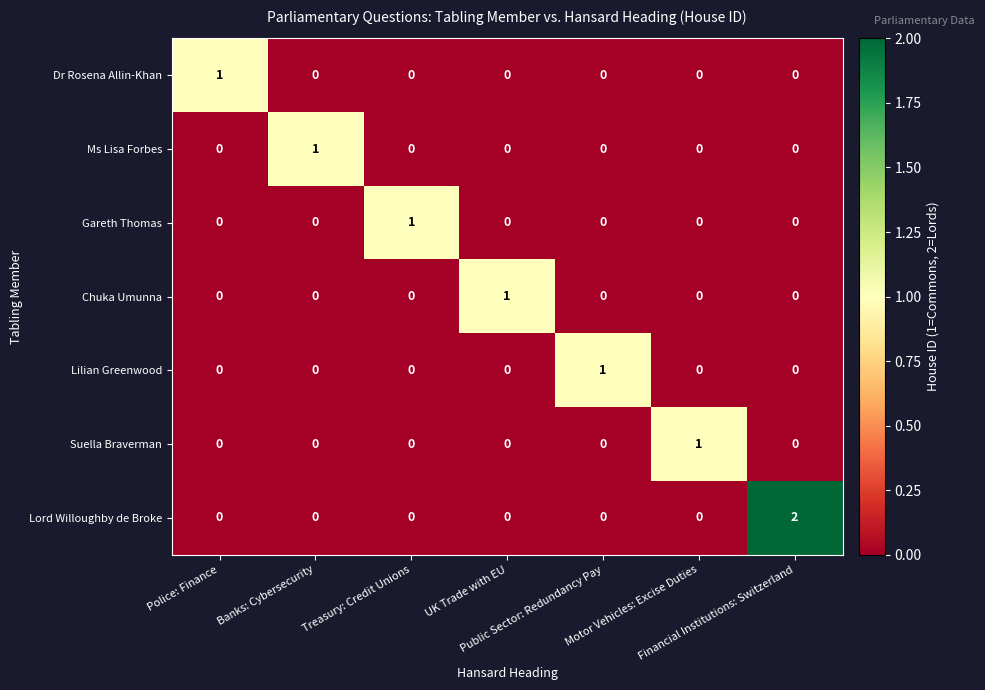

At how many categories does at least one series exceed 0?

7